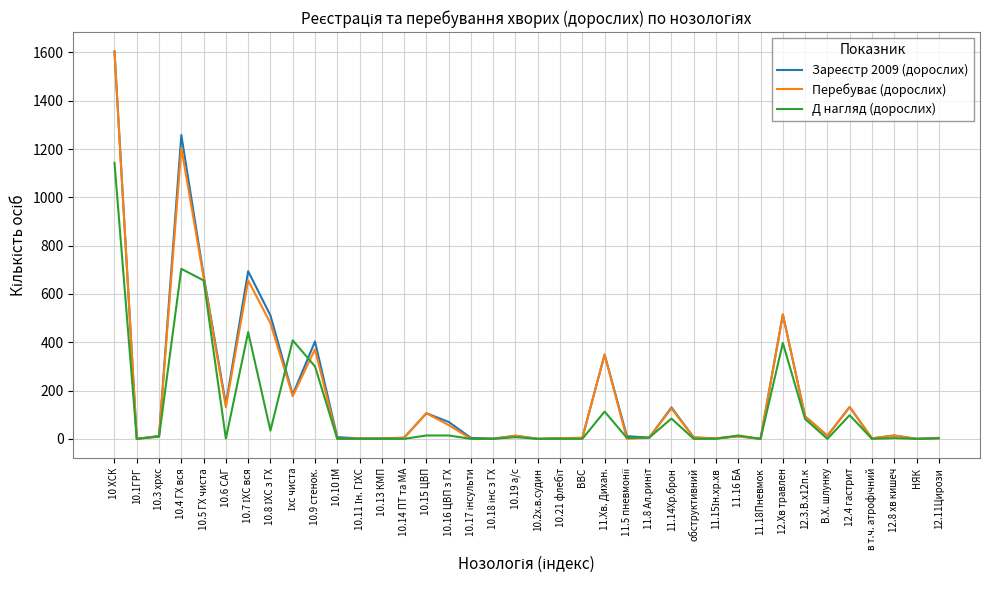

At which category is the sum across all series the highest?

10 ХСК